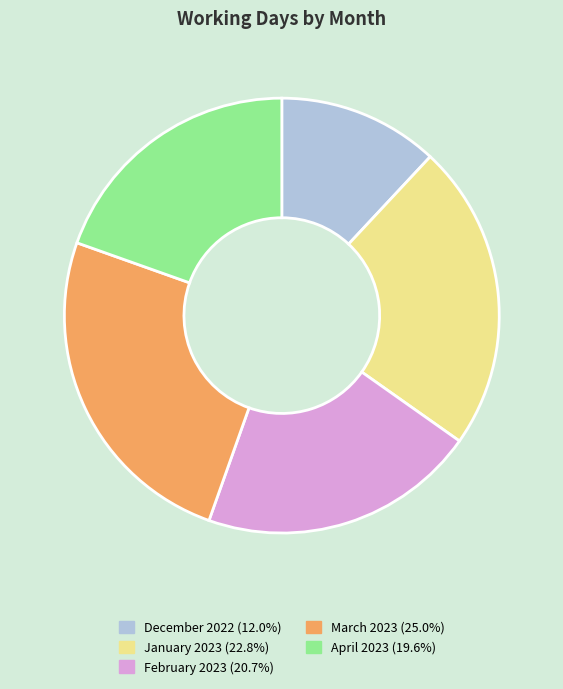

Is March 2023 (25.0%) the majority of the pie?

No